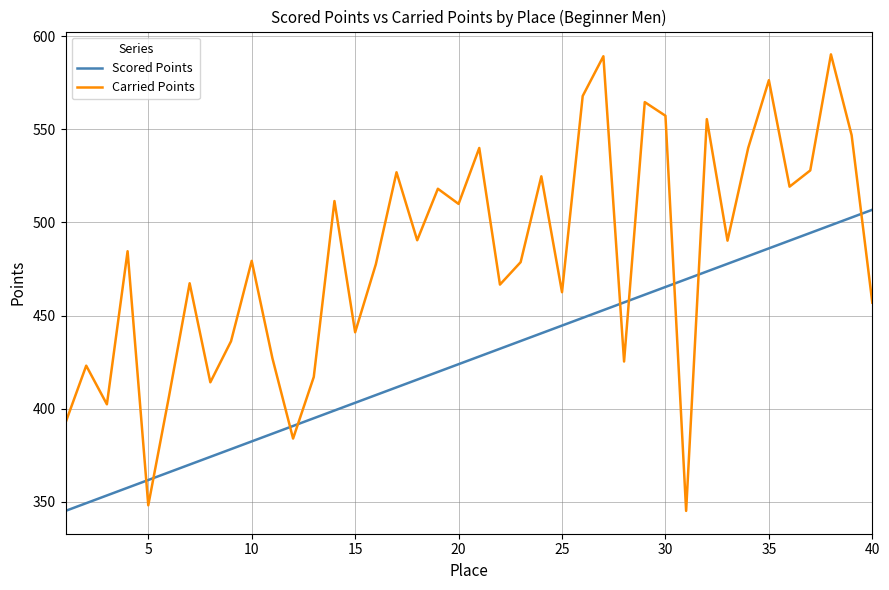

What is the difference between the second highest and second lowest values in the Carried Points series?

241.2